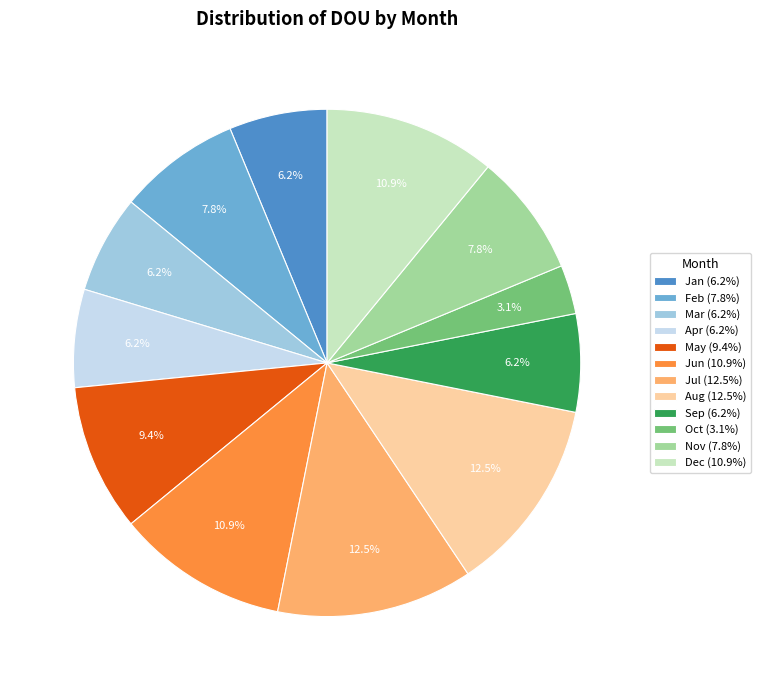

To the nearest percent, what is the difference between the largest and smallest slice percentages?

9%